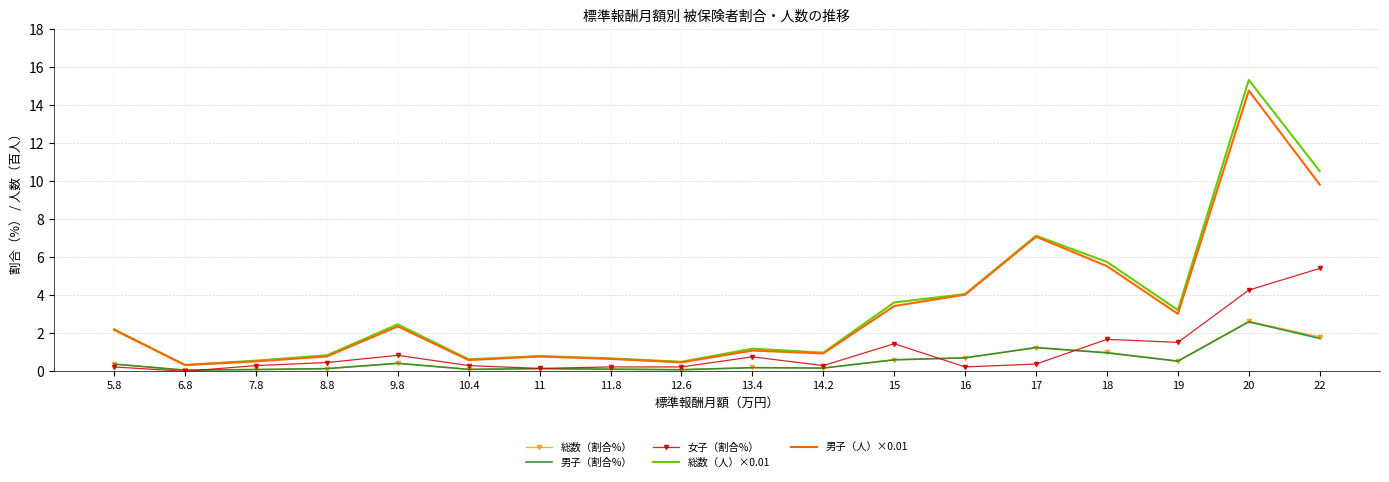

Which series has the widest spread of values?

総数（人）×0.01